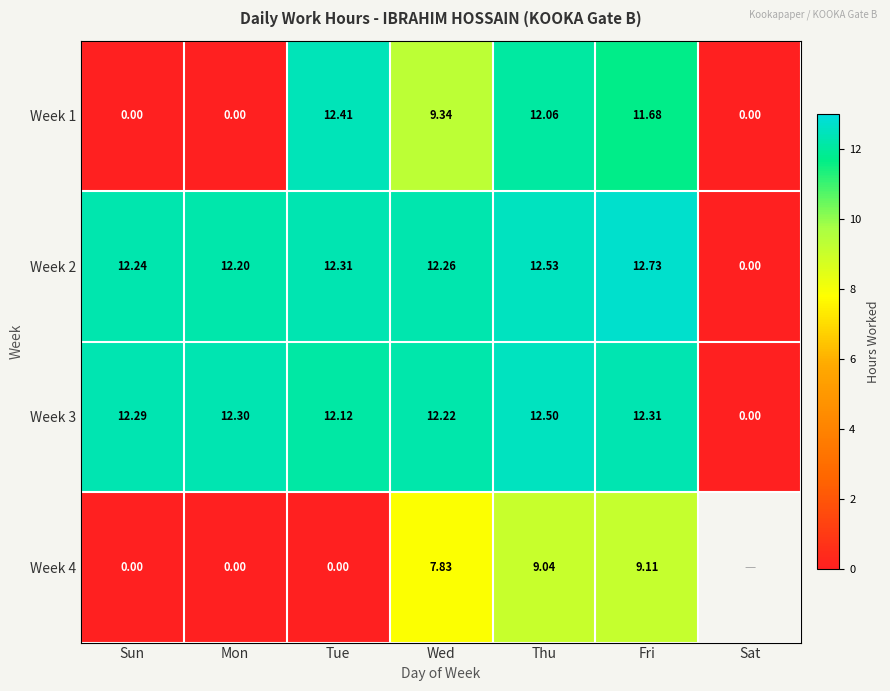

What is the difference between the Week 2 values at Wed and Mon?

0.1